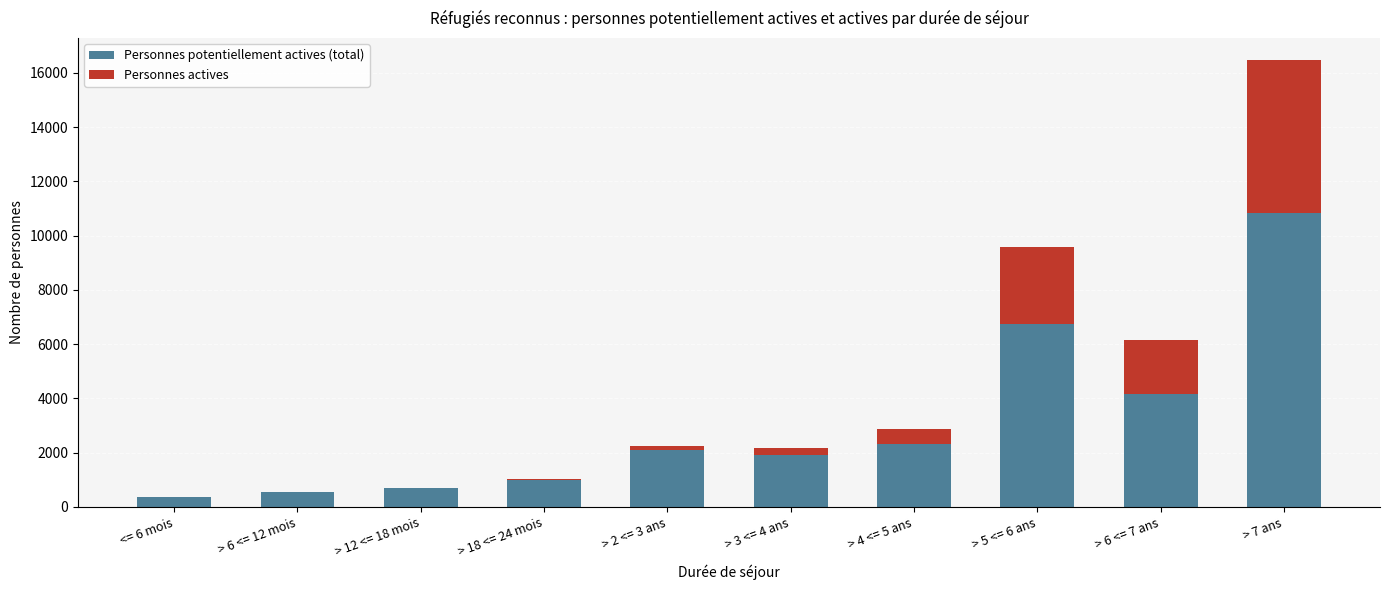

At which category is the sum across all series the highest?

> 7 ans